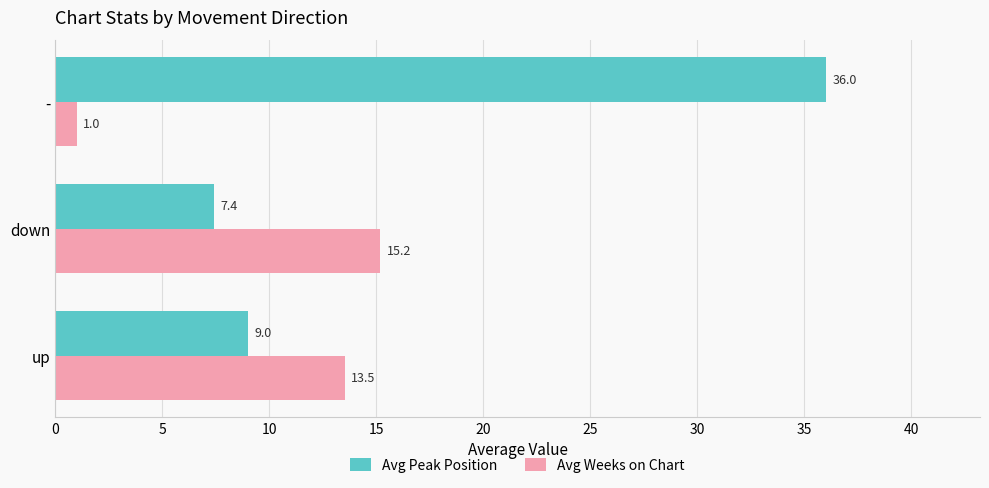

Is the value of Avg Peak Position at up greater than the value of Avg Weeks on Chart at -?

Yes